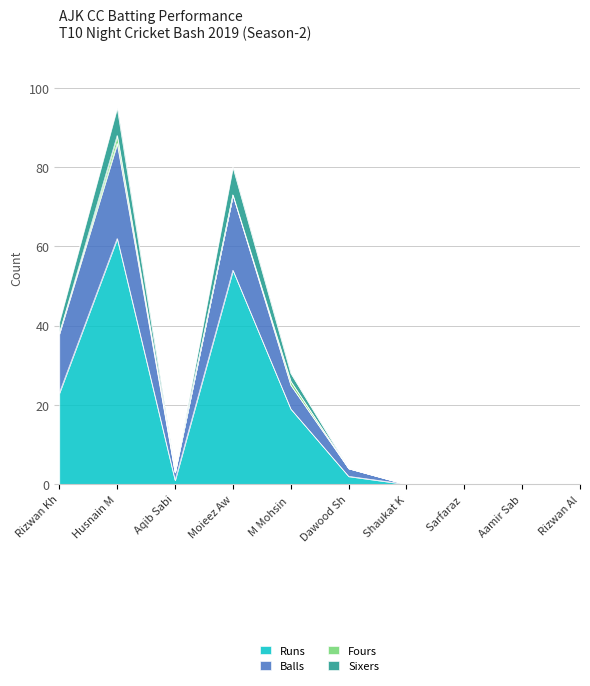

What is the maximum value for Runs?

62